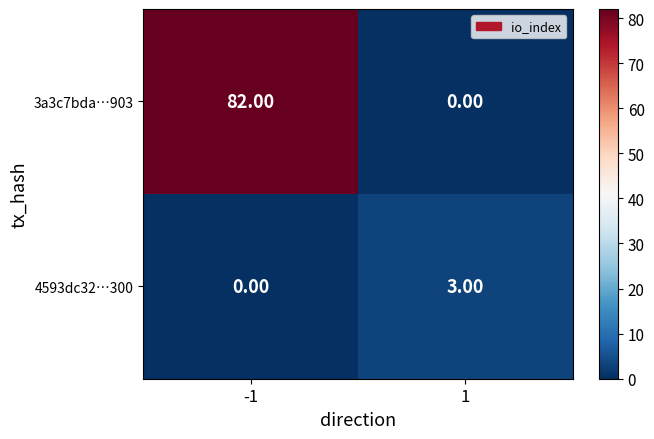

What is the difference between the maximum and minimum values in the 4593dc32…300 series?

3